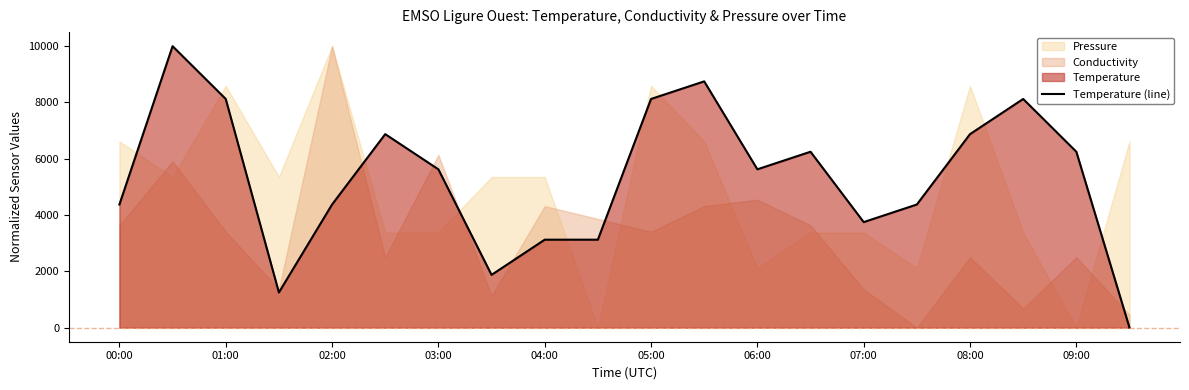

The value of Temperature (line) at 08:00 is 6875.0. True or false?

True